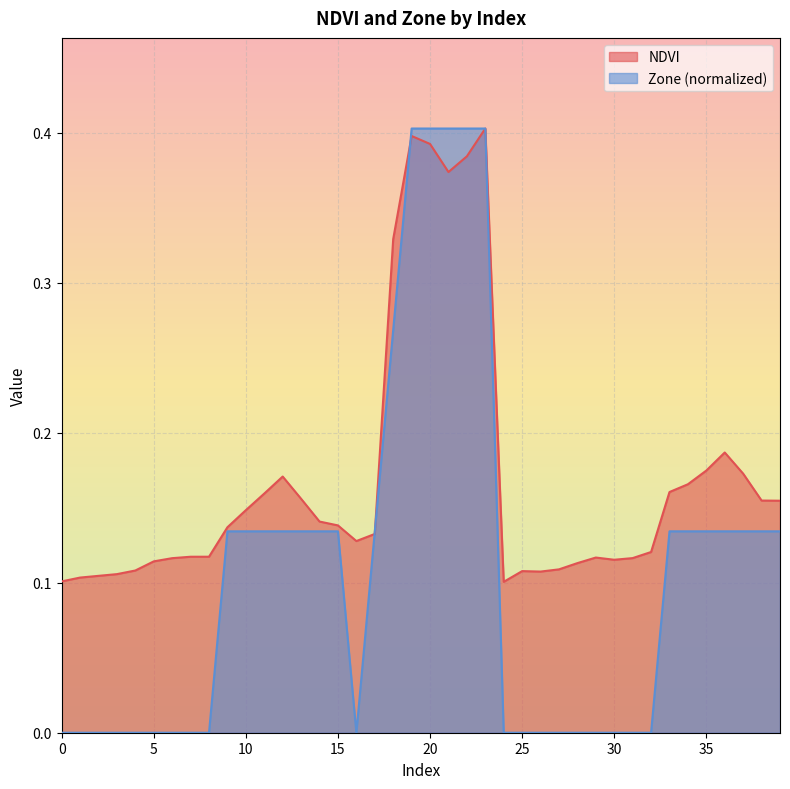

The value of NDVI at 22 is 0.6. True or false?

False